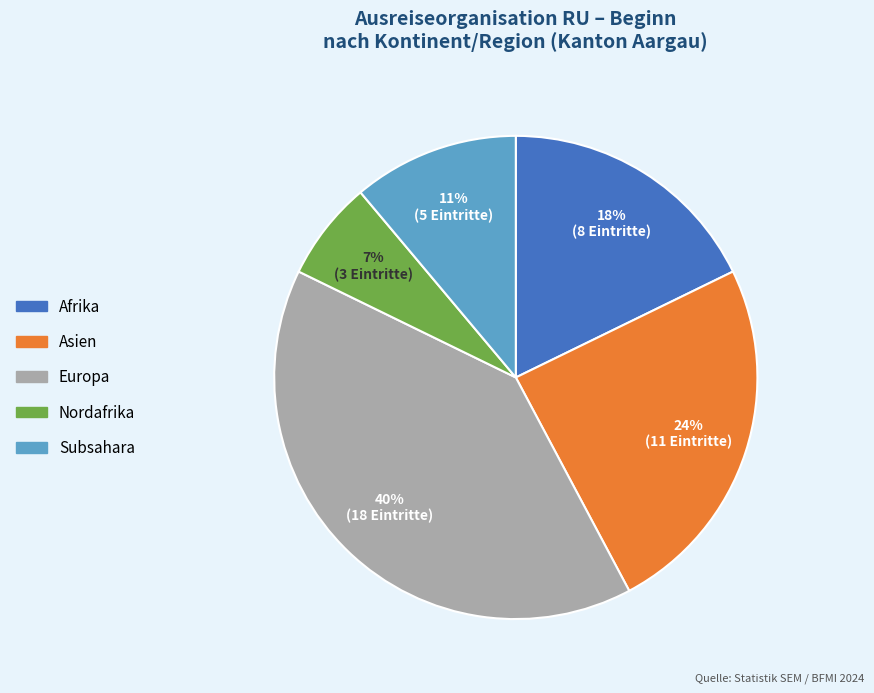

Is it true that Asien is 18% of the pie?

False